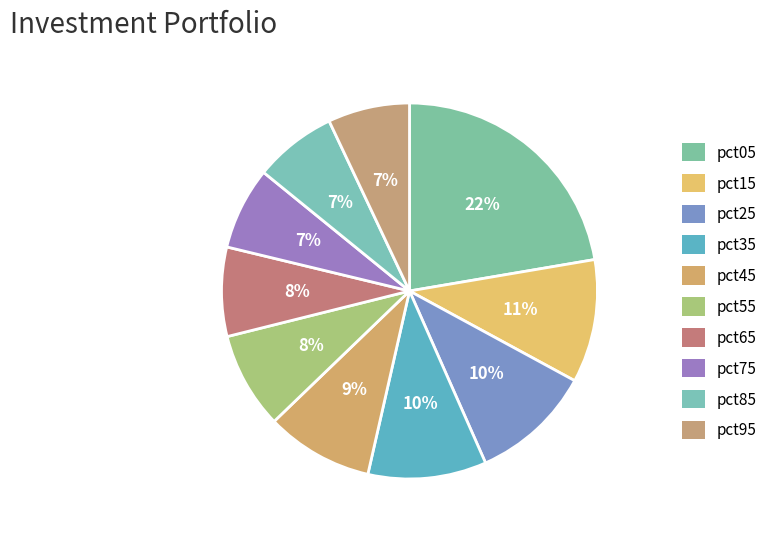

Is there a majority slice in this chart?

No